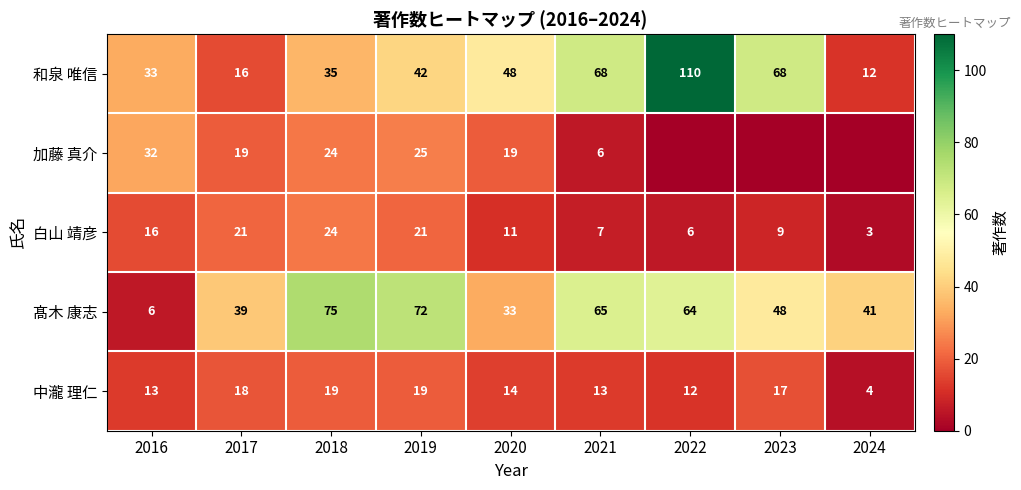

Between 2020 and 2018, which is larger?

2020